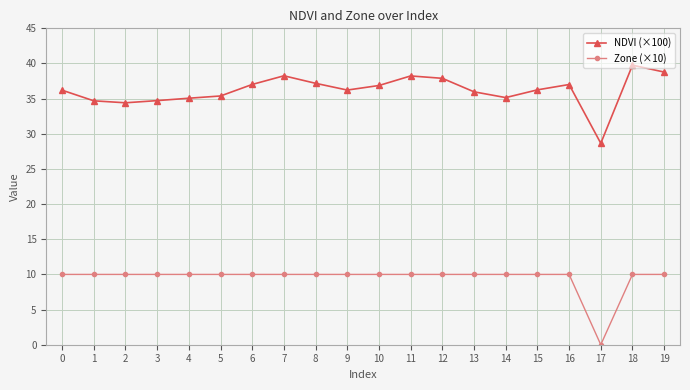

At 8, list the series in order from smallest to largest.

Zone (×10), NDVI (×100)